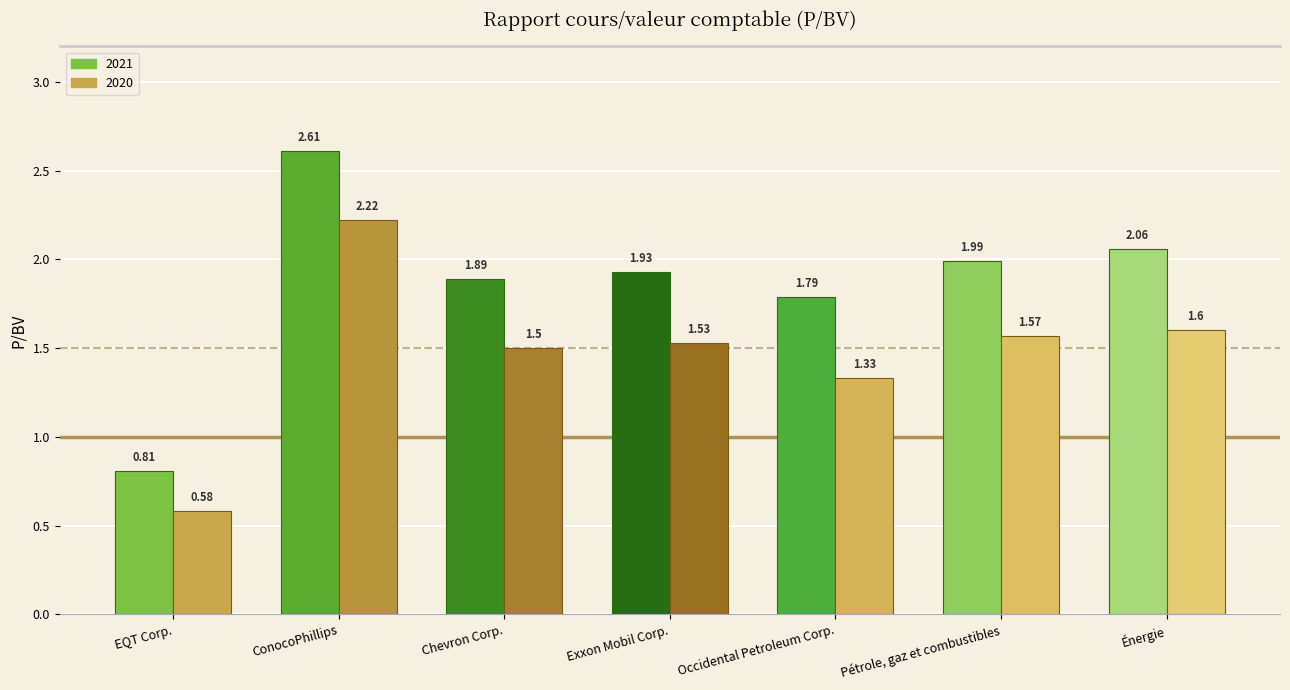

List the labels in order of 2021 value, smallest first.

EQT Corp., Occidental Petroleum Corp., Chevron Corp., Exxon Mobil Corp., Pétrole, gaz et combustibles, Énergie, ConocoPhillips